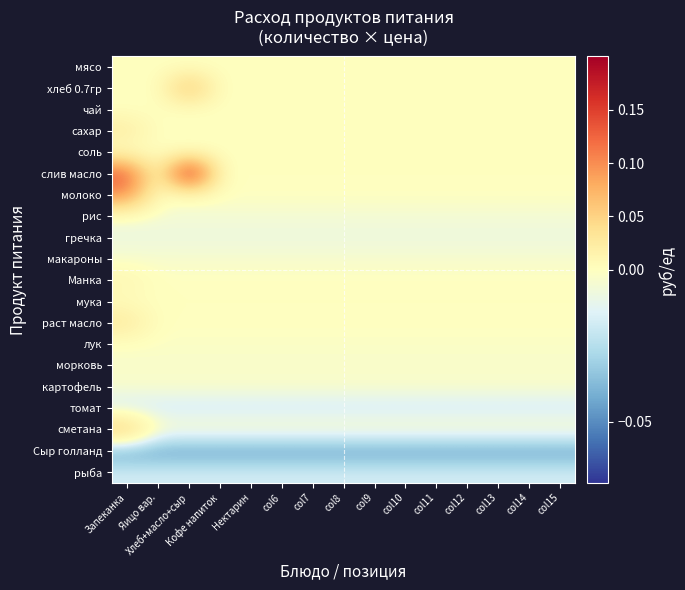

What is the total value across all series at col11?

-0.1